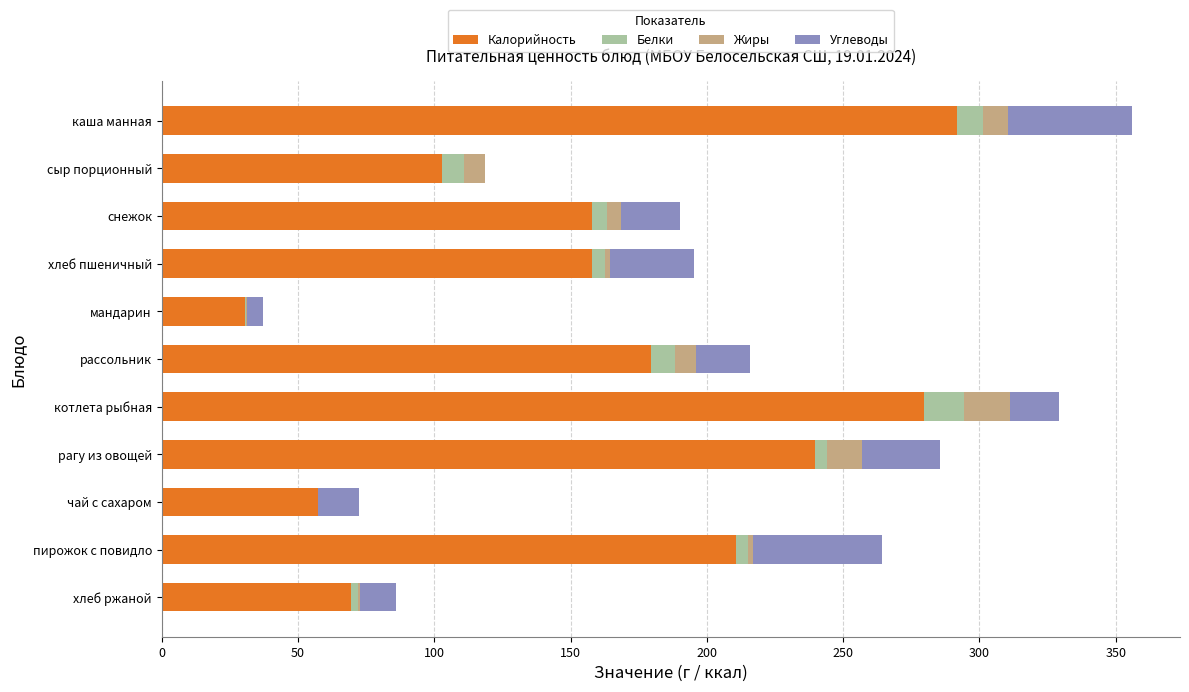

What is the total value across all series at котлета рыбная?

329.1